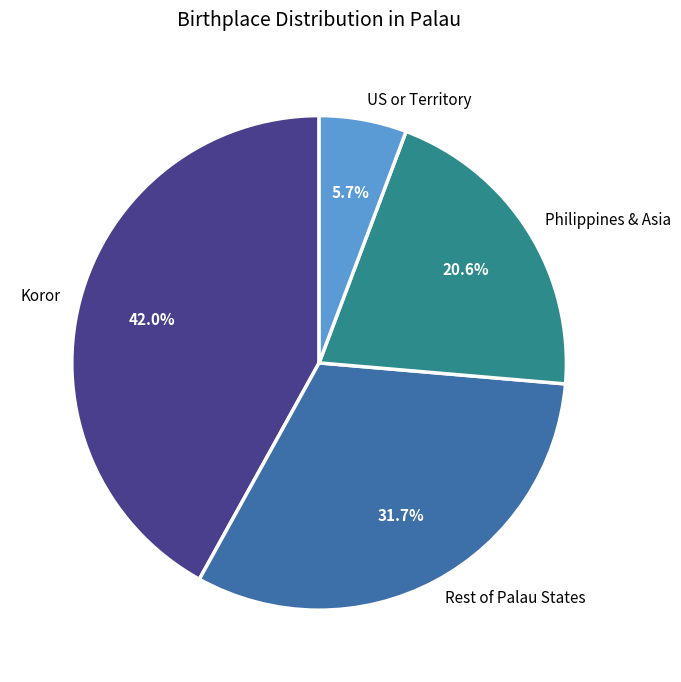

Does US or Territory represent more than half of the total?

No